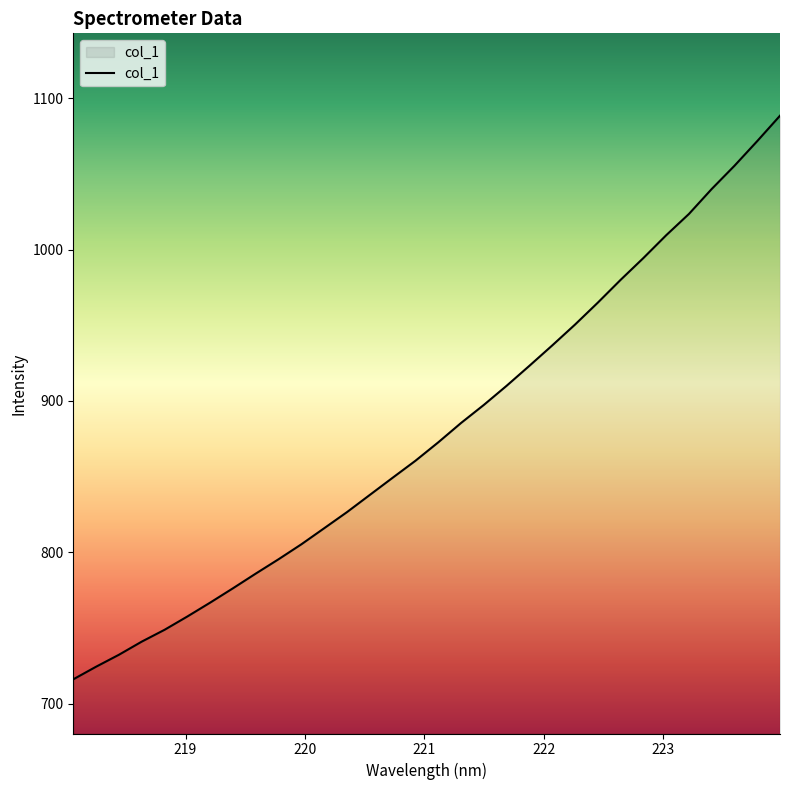

What is the smallest value displayed?

716.0